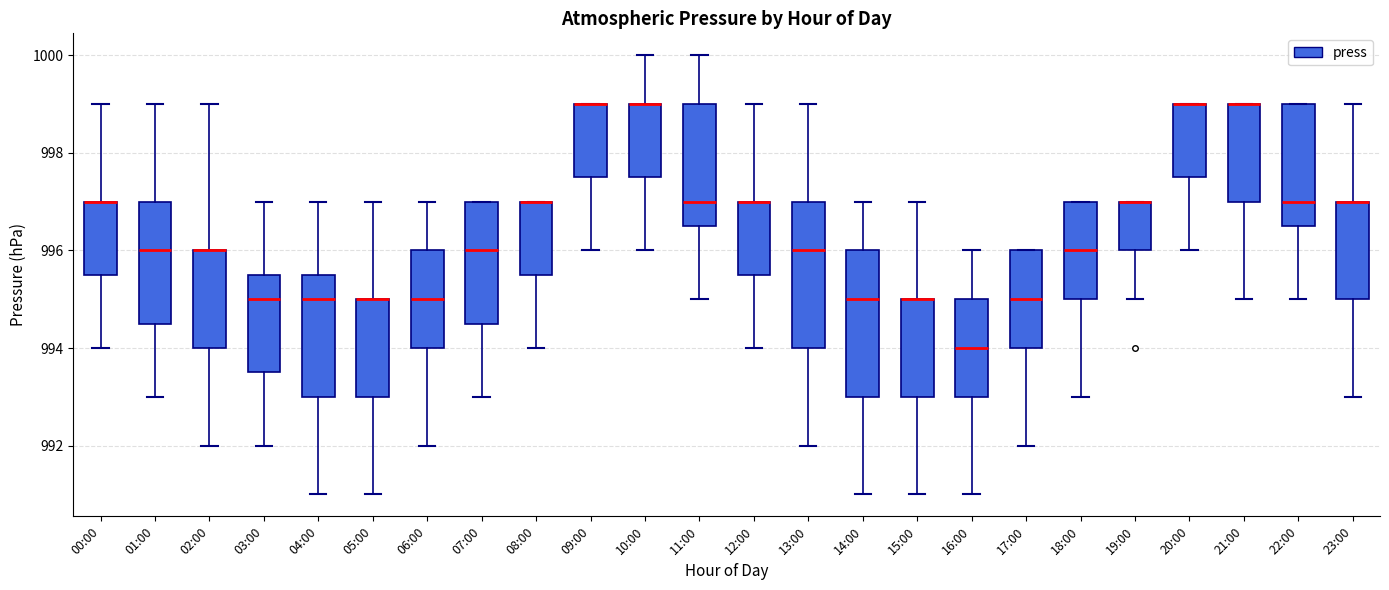

Reading left to right, read every box against the y-axis: the position of its median line, the range the box covers, and the ends of its whiskers. The values are not printed on the chart, so give them approximately, as read against the axis.

00:00: median 997.0 (drawn on the box's upper edge), box 995.6 to 997.0, whiskers 994.0 to 999.0
01:00: median 996.0, box 994.6 to 997.0, whiskers 993.0 to 999.0
02:00: median 996.0 (drawn on the box's upper edge), box 994.0 to 996.0, whiskers 992.0 to 999.0
03:00: median 995.0, box 993.6 to 995.6, whiskers 992.0 to 997.0
04:00: median 995.0, box 993.0 to 995.6, whiskers 991.0 to 997.0
05:00: median 995.0 (drawn on the box's upper edge), box 993.0 to 995.0, whiskers 991.0 to 997.0
06:00: median 995.0, box 994.0 to 996.0, whiskers 992.0 to 997.0
07:00: median 996.0, box 994.6 to 997.0, whiskers 993.0 to 997.0
08:00: median 997.0 (drawn on the box's upper edge), box 995.6 to 997.0, whiskers 994.0 to 997.0
09:00: median 999.0 (drawn on the box's upper edge), box 997.6 to 999.0, whiskers 996.0 to 999.0
10:00: median 999.0 (drawn on the box's upper edge), box 997.6 to 999.0, whiskers 996.0 to 1000.0
11:00: median 997.0, box 996.6 to 999.0, whiskers 995.0 to 1000.0
12:00: median 997.0 (drawn on the box's upper edge), box 995.6 to 997.0, whiskers 994.0 to 999.0
13:00: median 996.0, box 994.0 to 997.0, whiskers 992.0 to 999.0
14:00: median 995.0, box 993.0 to 996.0, whiskers 991.0 to 997.0
15:00: median 995.0 (drawn on the box's upper edge), box 993.0 to 995.0, whiskers 991.0 to 997.0
16:00: median 994.0, box 993.0 to 995.0, whiskers 991.0 to 996.0
17:00: median 995.0, box 994.0 to 996.0, whiskers 992.0 to 996.0
18:00: median 996.0, box 995.0 to 997.0, whiskers 993.0 to 997.0
19:00: median 997.0 (drawn on the box's upper edge), box 996.0 to 997.0, whiskers 995.0 to 997.0
20:00: median 999.0 (drawn on the box's upper edge), box 997.6 to 999.0, whiskers 996.0 to 999.0
21:00: median 999.0 (drawn on the box's upper edge), box 997.0 to 999.0, whiskers 995.0 to 999.0
22:00: median 997.0, box 996.6 to 999.0, whiskers 995.0 to 999.0
23:00: median 997.0 (drawn on the box's upper edge), box 995.0 to 997.0, whiskers 993.0 to 999.0